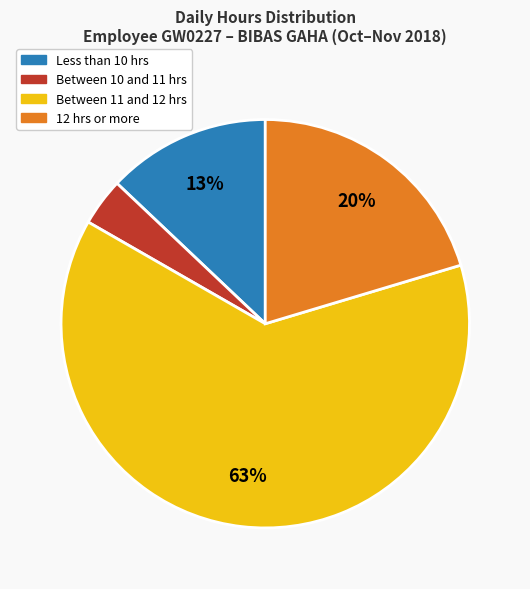

Does any single category account for the majority?

Yes